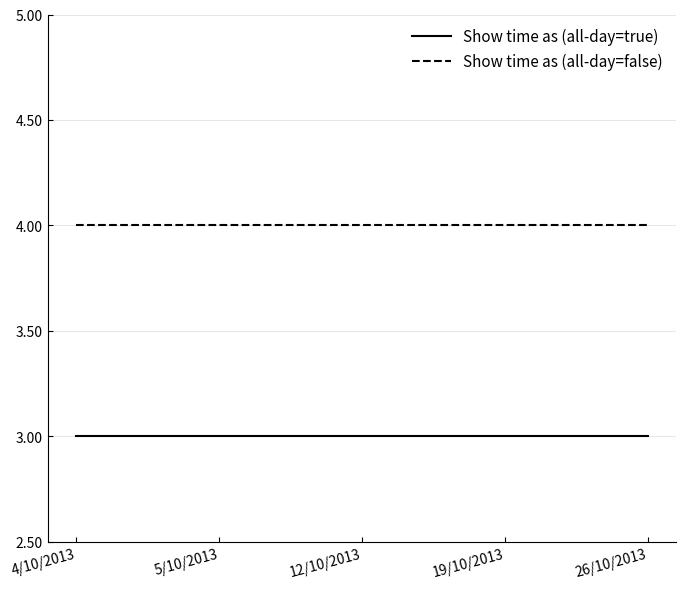

At how many categories does at least one series exceed 3?

5